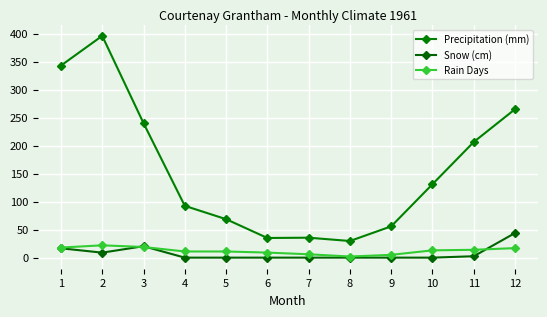

How many data points in Rain Days are less than 13?

6